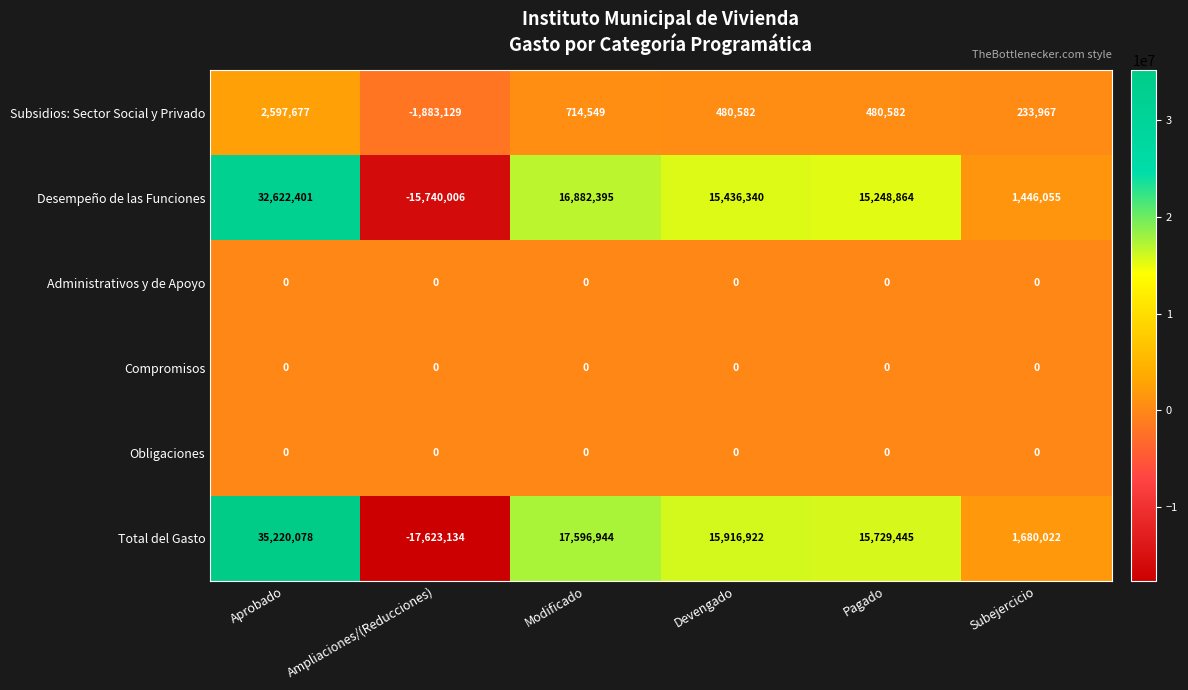

Where does the Desempeño de las Funciones series first go above 15436340?

Aprobado